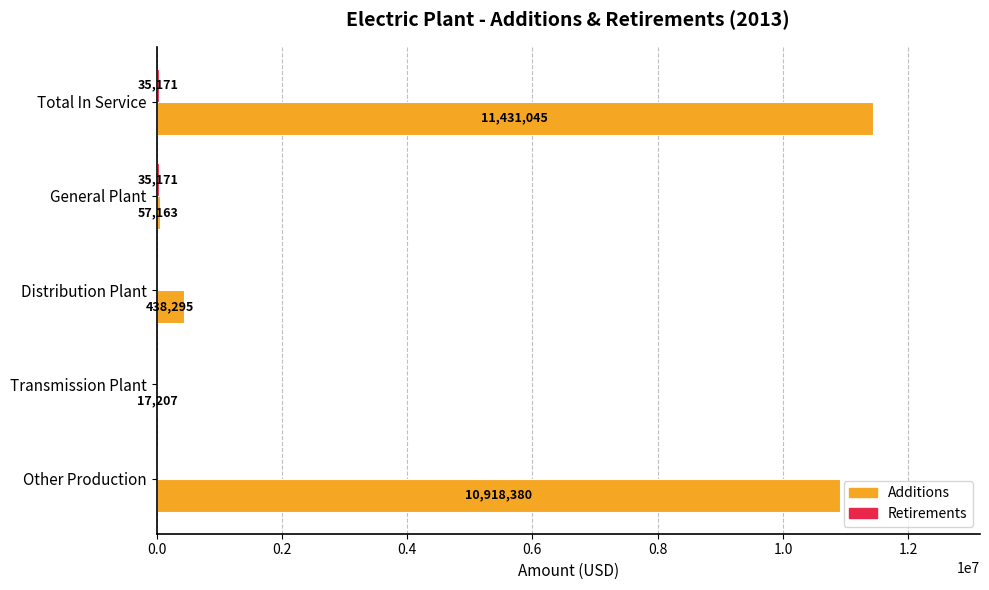

What is the highest value of the Additions series?

11431045